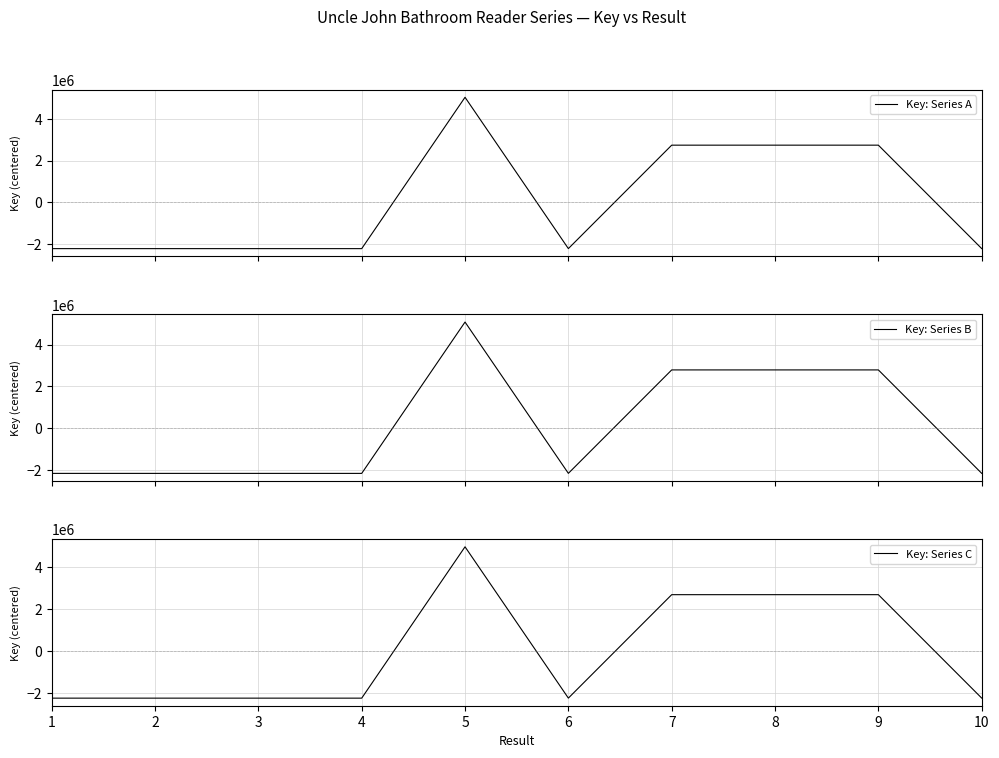

Where does the Key: Series C series first go above -2256500?

5